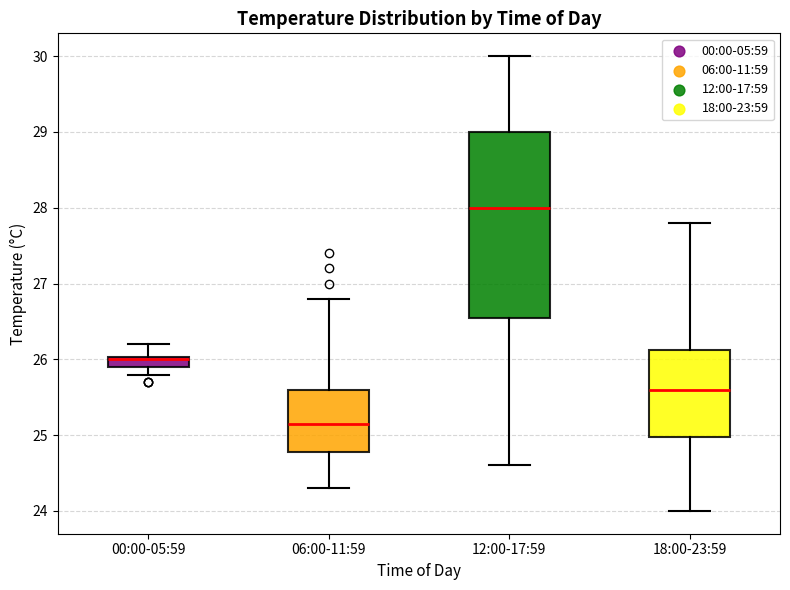

Which box is the tallest, from its lower edge to its upper edge?

12:00-17:59